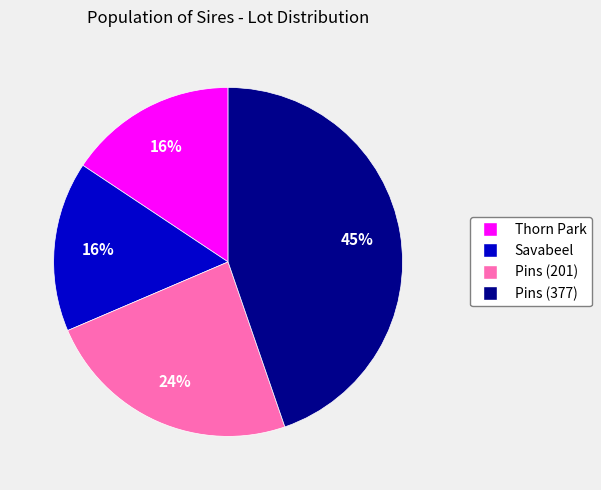

True or false: Thorn Park accounts for 3% of the total.

False